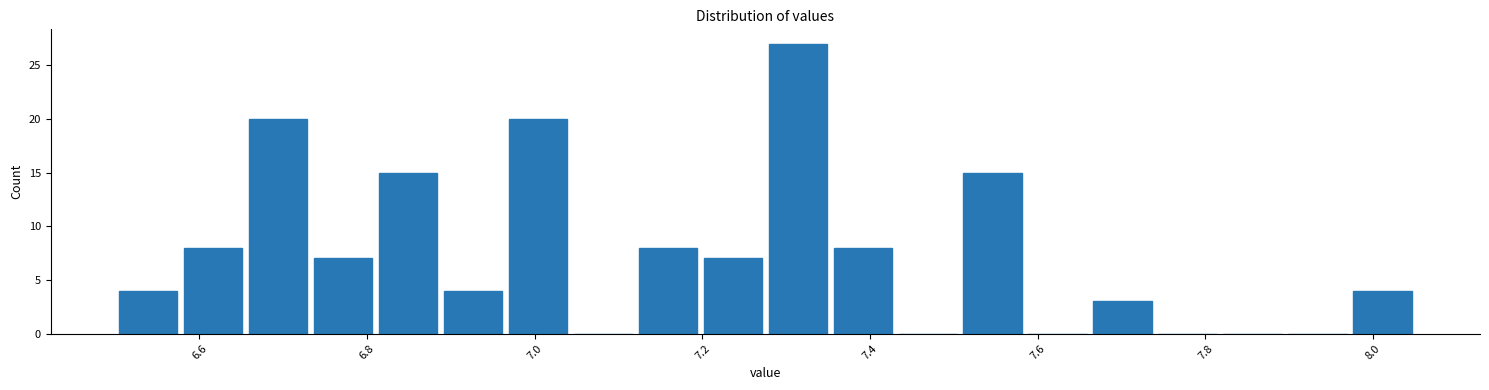

Around what value on the x-axis is the tallest bar? Give the approximate position of its centre, as read against the axis.

7.32